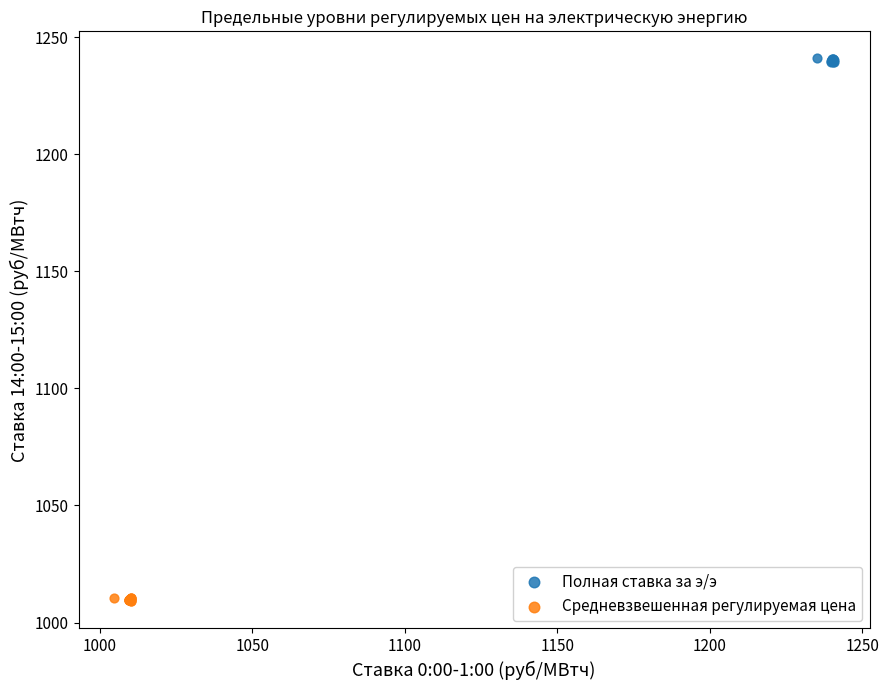

Which series contains the highest Y value?

Полная ставка за э/э